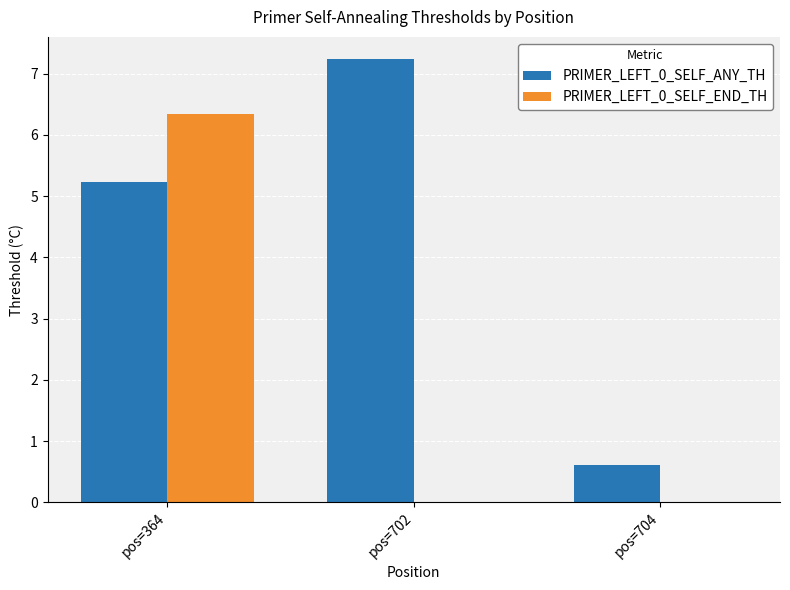

At which category does the chart reach its peak across all series?

pos=702